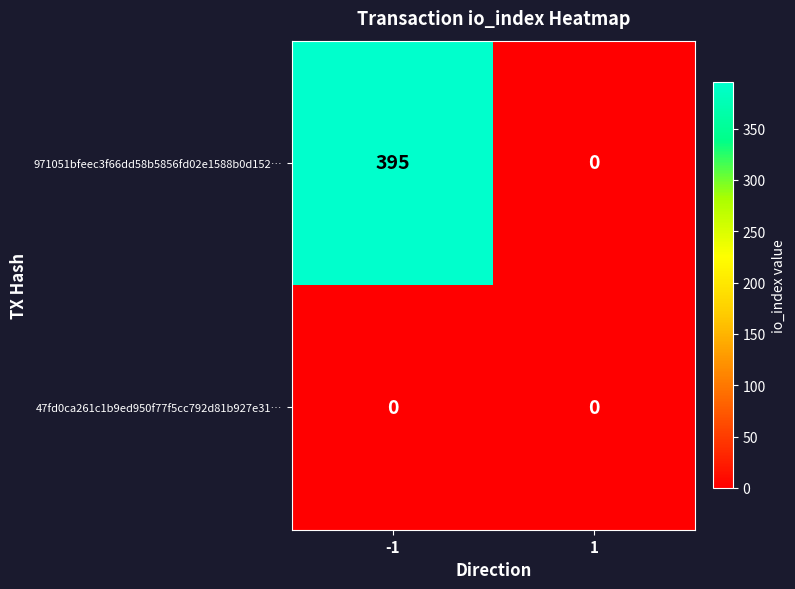

Reading left to right, list all the values displayed in this chart.

971051bfeec3f66dd58b5856fd02e1588b0d152…: 395	0
47fd0ca261c1b9ed950f77f5cc792d81b927e31…: 0	0